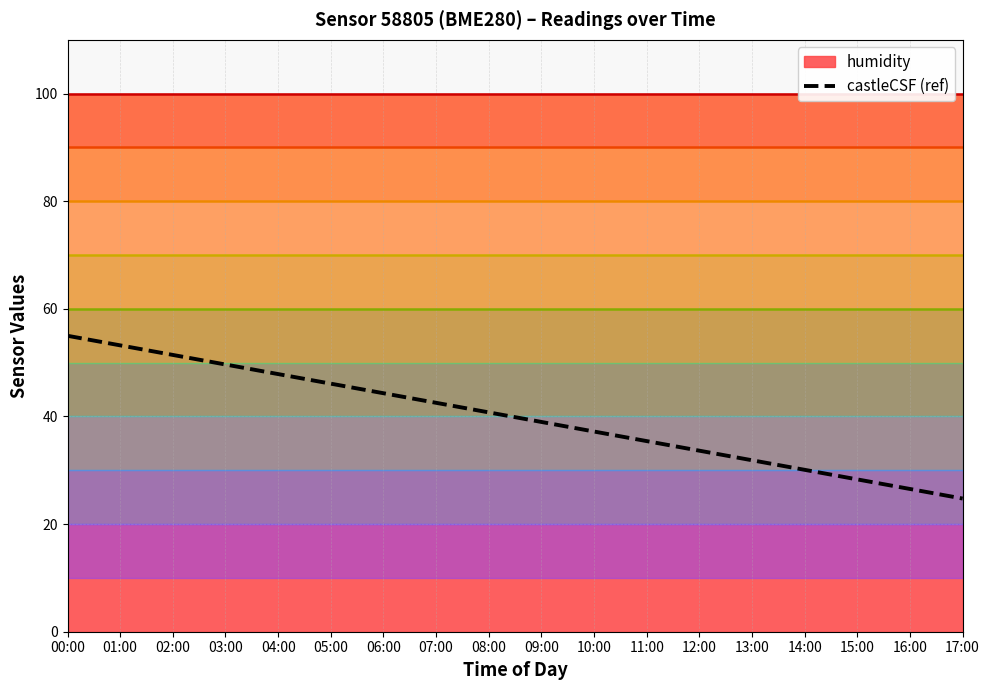

The value at 10:00 is 37.2. True or false?

True